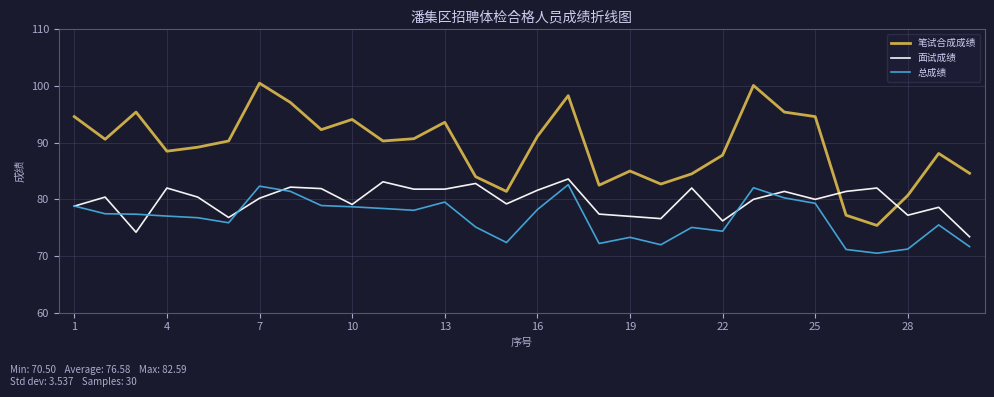

What is the sum of all 总成绩 values?

2297.5